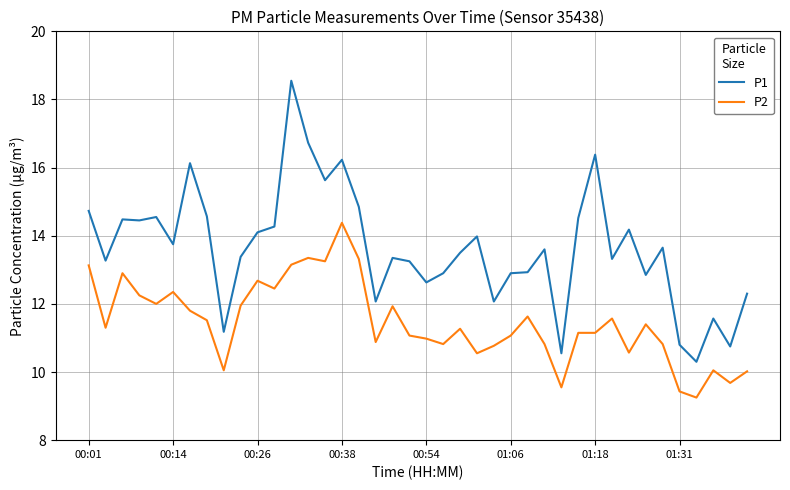

At how many categories does at least one series exceed 17?

1